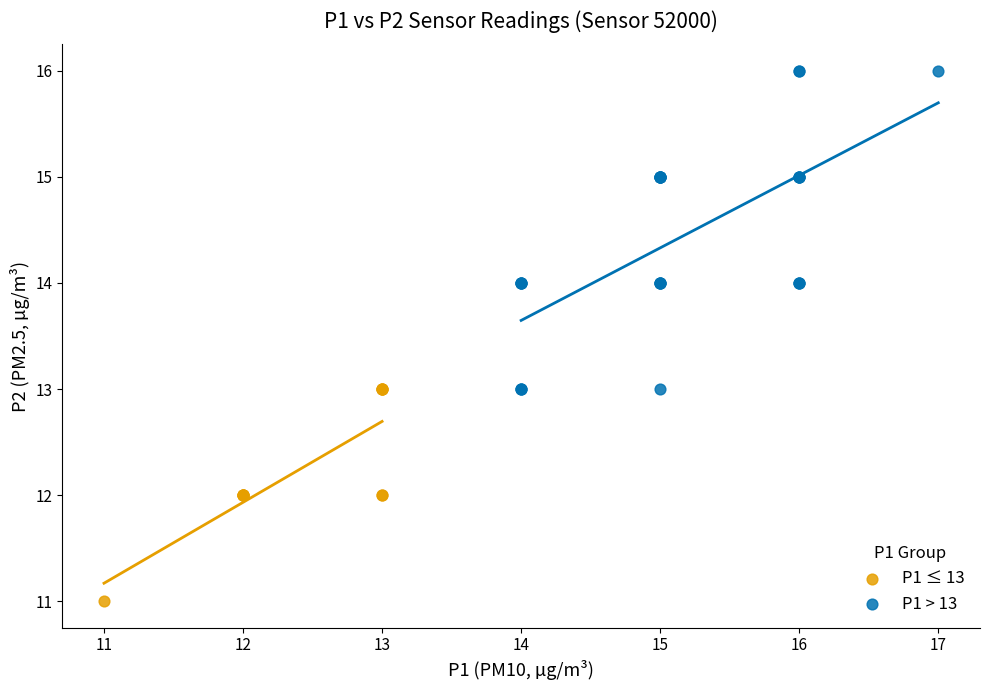

Which series reaches the maximum Y coordinate?

P1 > 13